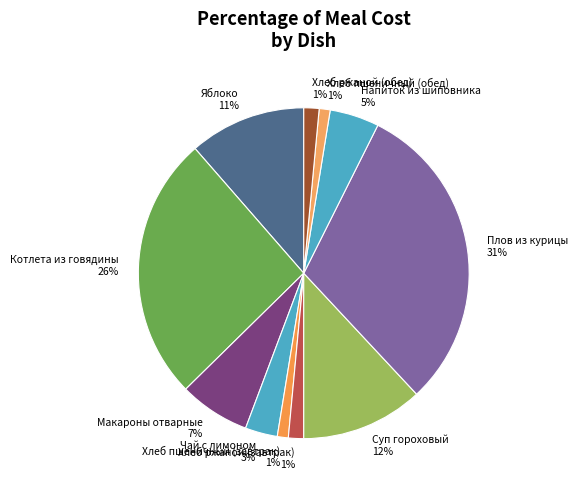

To the nearest percent, what portion does Хлеб ржаной (завтрак) 1% represent?

1%